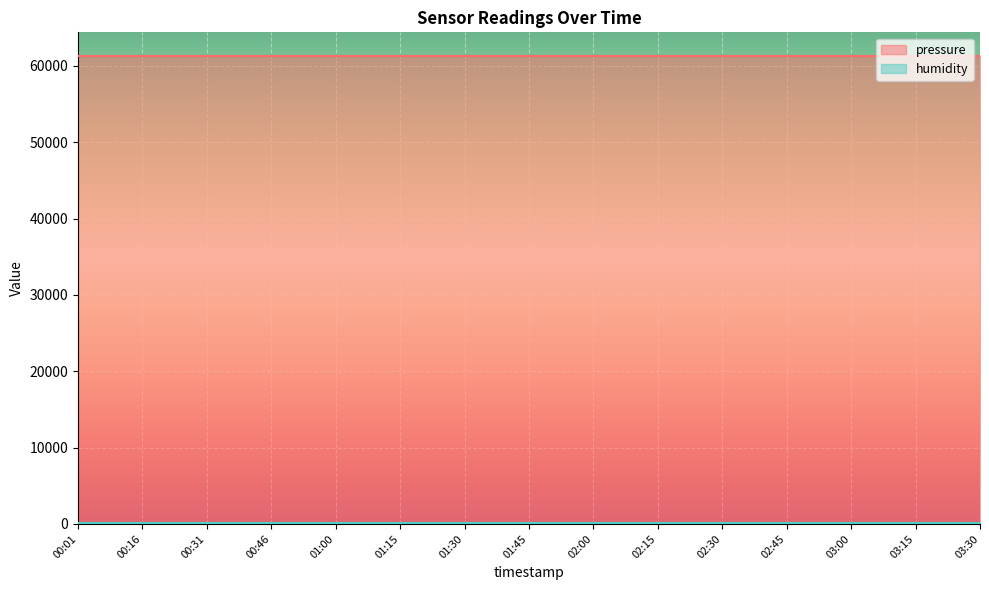

Reading left to right, what are all the values shown in this chart?

pressure: 00:01=61328.4	00:16=61328.4	00:31=61328.4	00:46=61328.4	01:00=61328.4	01:15=61328.4	01:30=61328.4	01:45=61328.4	02:00=61328.4	02:15=61328.4	02:30=61328.4	02:45=61328.4	03:00=61328.4	03:15=61328.4	03:30=61328.4
humidity: 00:01=100.0	00:16=100.0	00:31=100.0	00:46=100.0	01:00=100.0	01:15=100.0	01:30=100.0	01:45=100.0	02:00=100.0	02:15=100.0	02:30=100.0	02:45=100.0	03:00=100.0	03:15=100.0	03:30=100.0